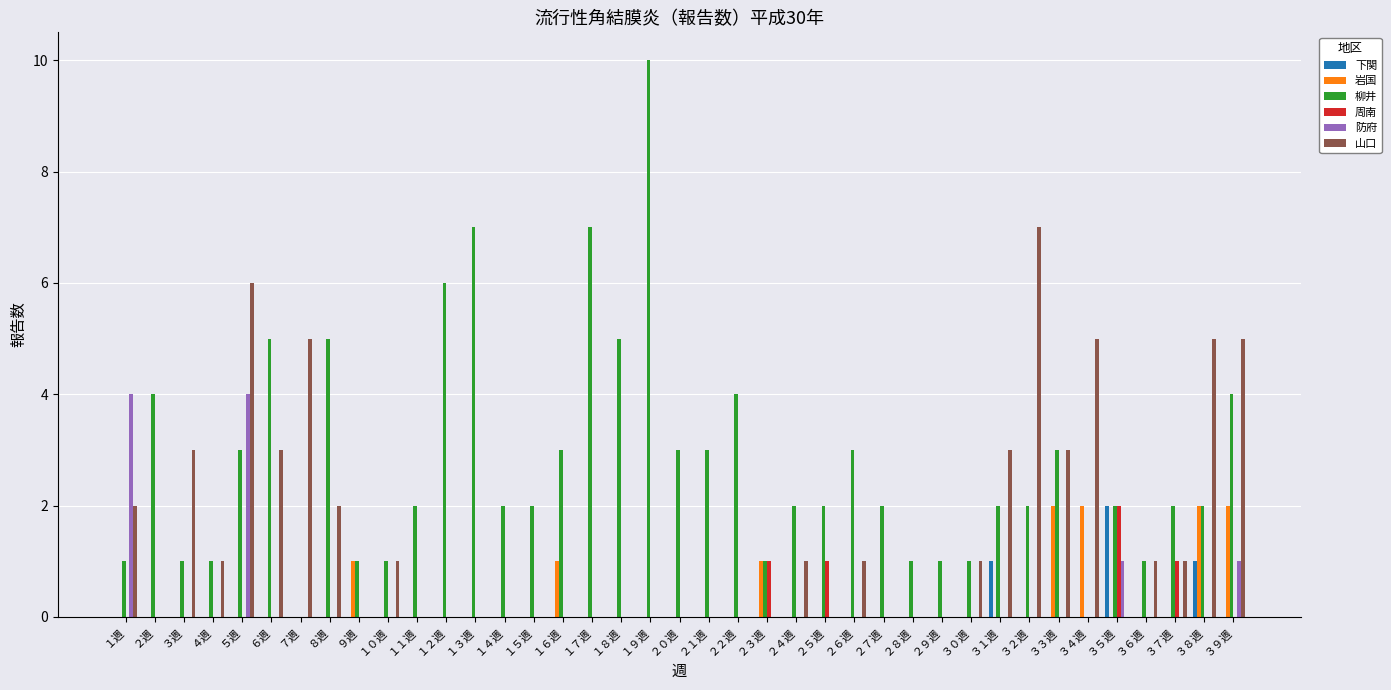

Is it true that 山口 equals 4 at １３週?

False